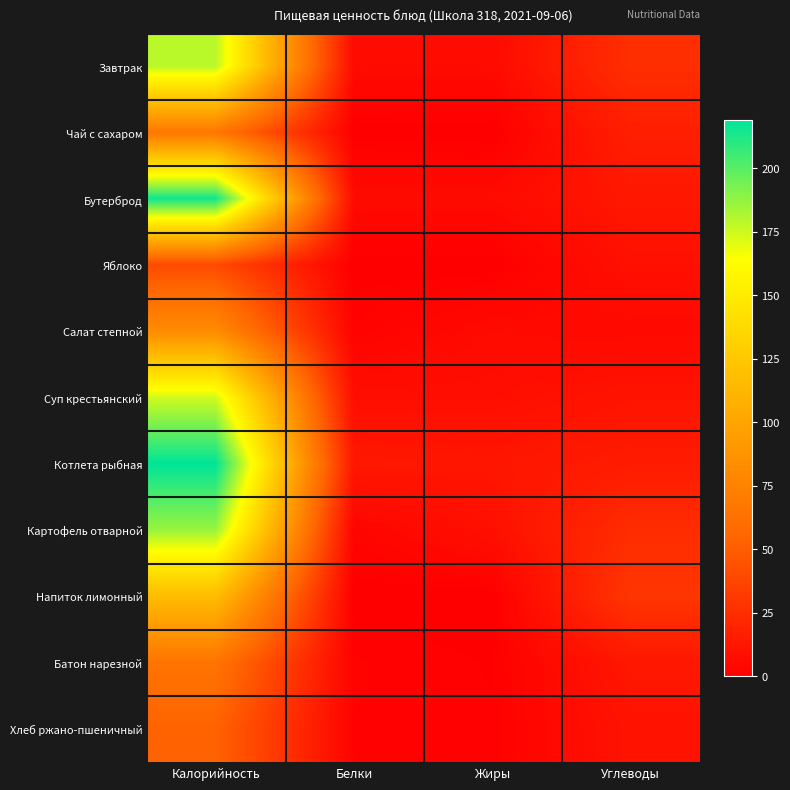

What is the total value across all series at Калорийность?

1397.0